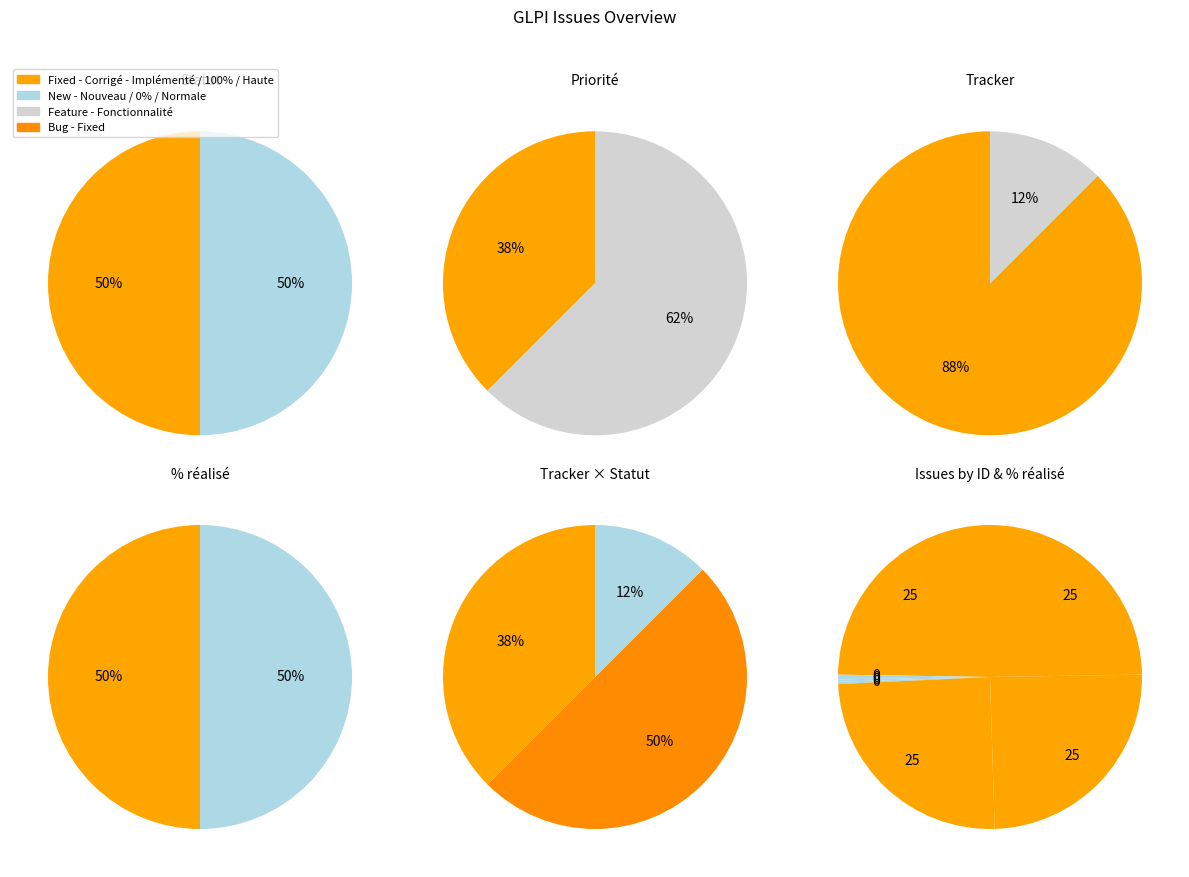

Do 3 and 2 together represent more than half of the pie?

No